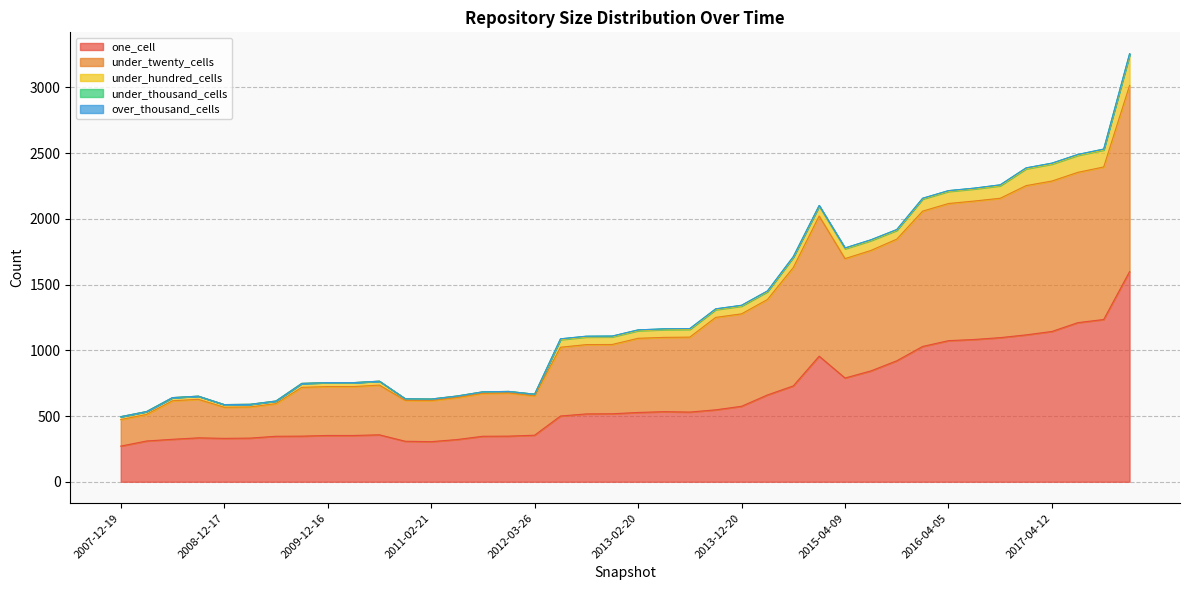

The under_hundred_cells series shows 7 at 2007-12-19. True or false?

False